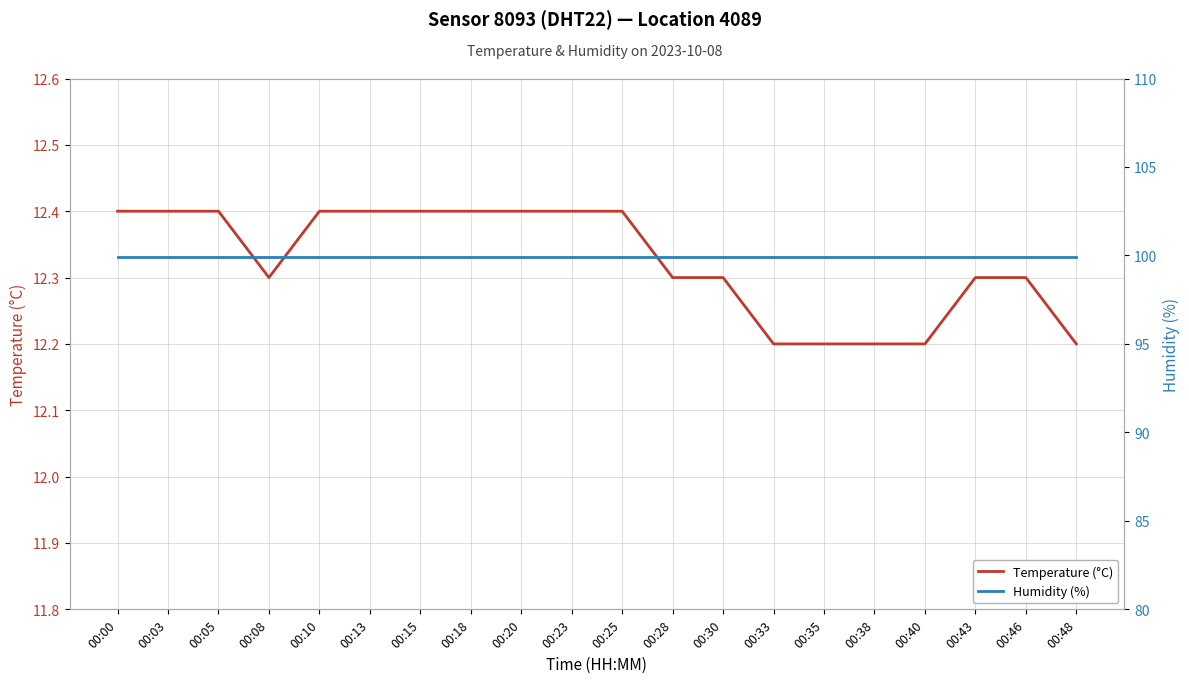

Which series has the largest total across all categories?

Humidity (%)